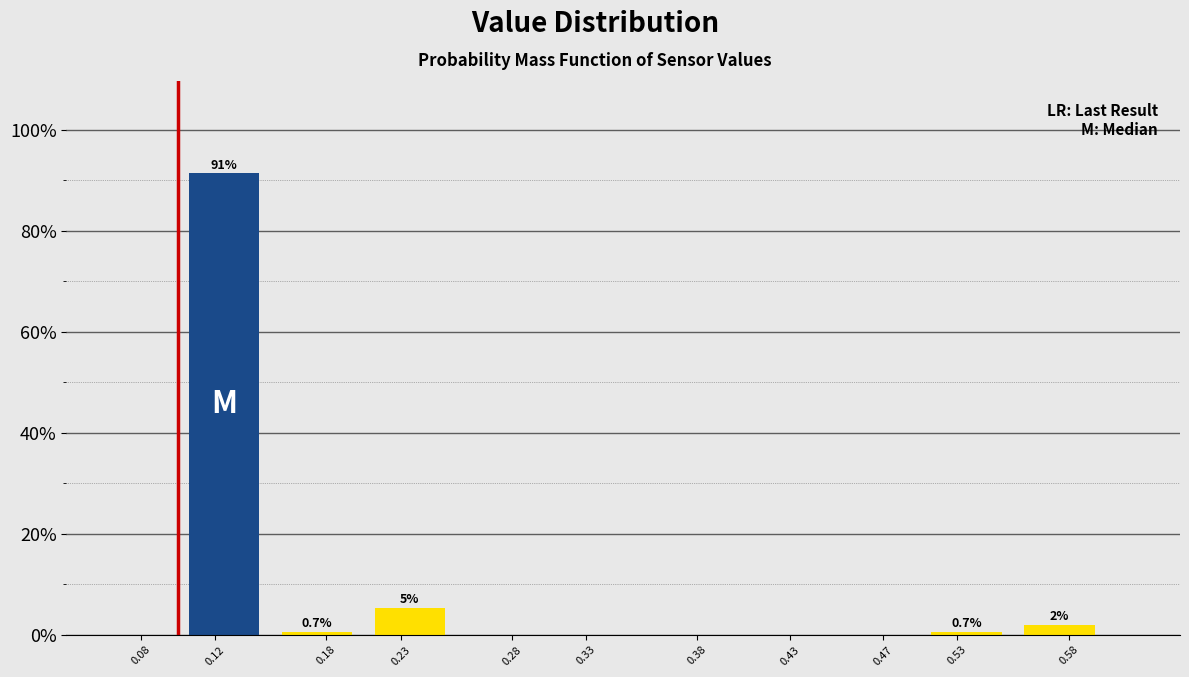

Reading left to right, transcribe all the data shown in this chart.

0.08=0.0	0.12=91.3	0.18=0.7	0.23=5.3	0.28=0.0	0.33=0.0	0.38=0.0	0.43=0.0	0.47=0.0	0.53=0.7	0.58=2.0